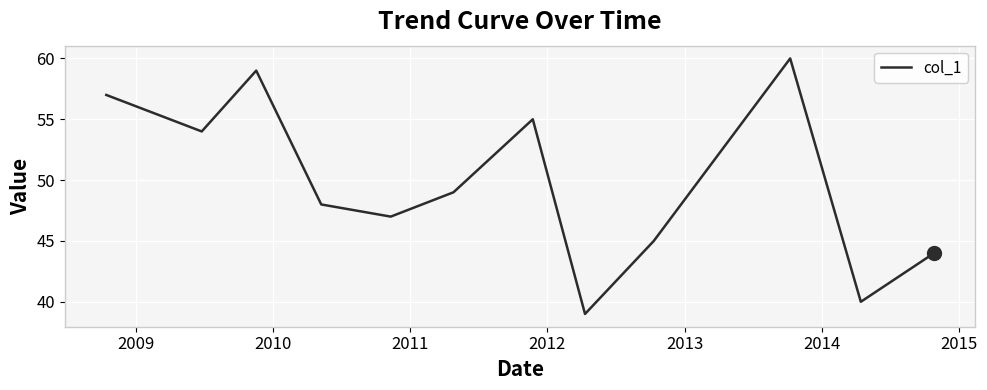

What is the maximum value shown in the chart?

60